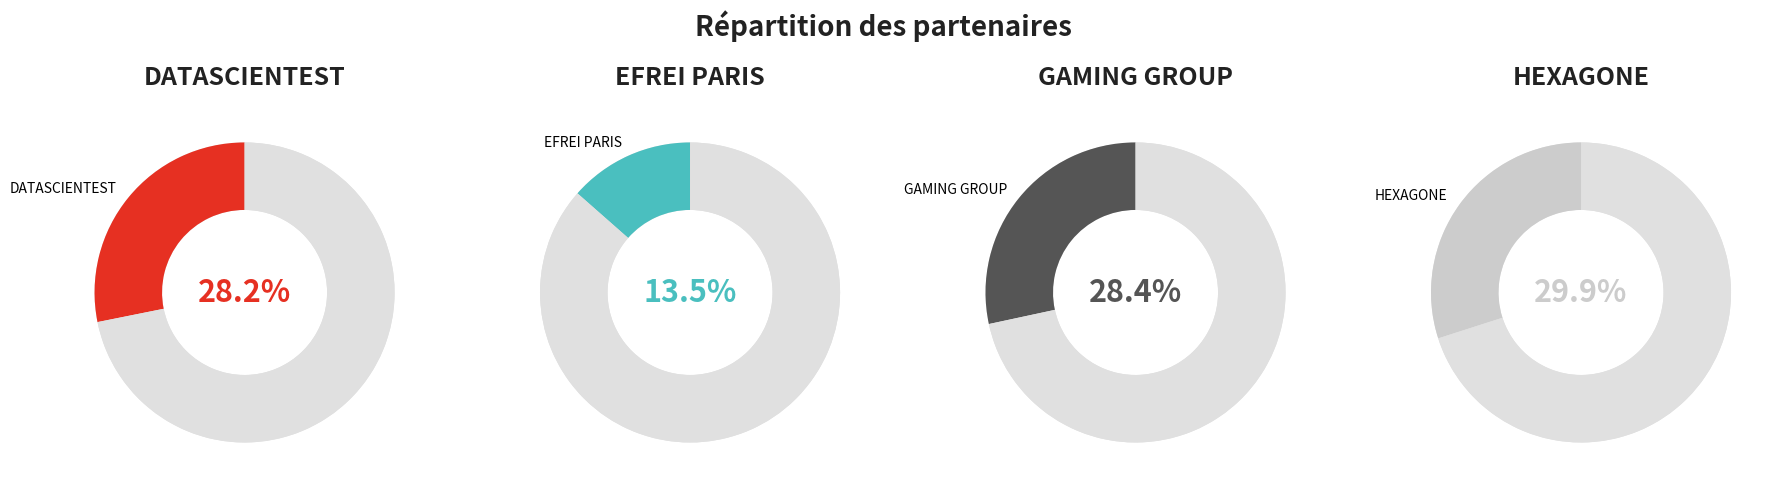

Count the number of slices in the pie.

4